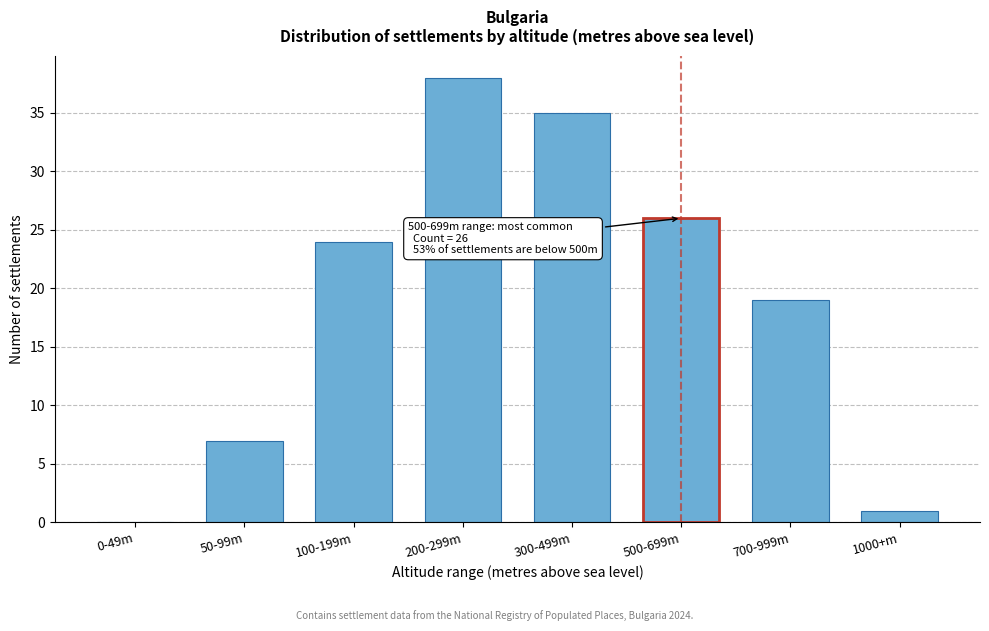

Reading left to right, list all the values displayed in this chart.

0-49m=0	50-99m=7	100-199m=24	200-299m=38	300-499m=35	500-699m=26	700-999m=19	1000+m=1